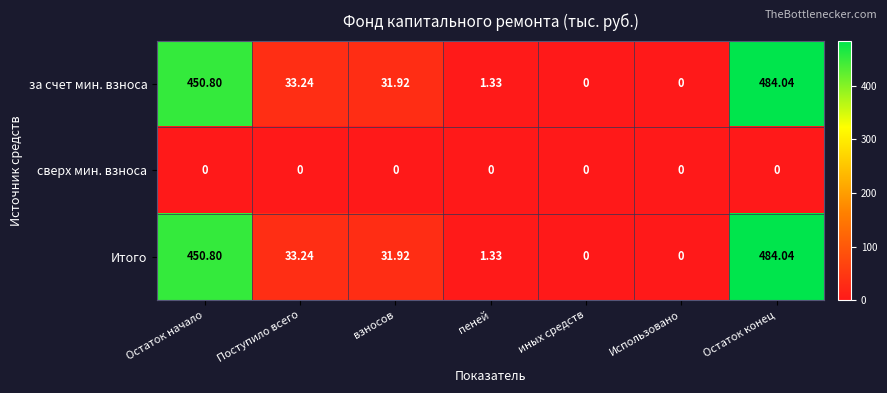

Where does the за счет мин. взноса series first go above 31?

Остаток начало